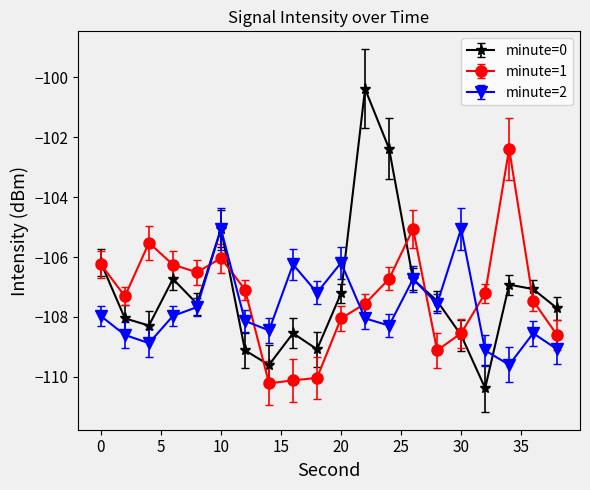

What is the difference between the maximum and minimum values in the minute=2 series?

4.5